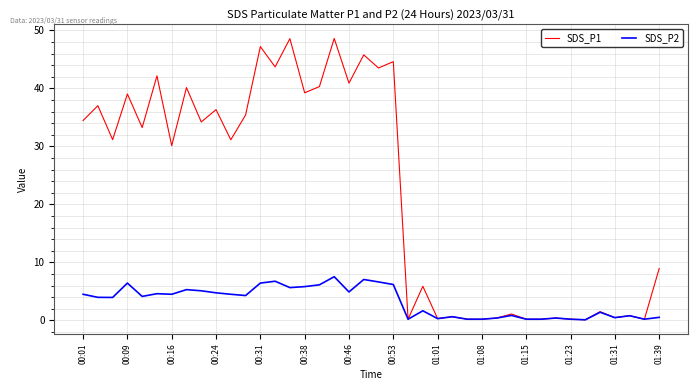

What are all the series names shown in the legend?

SDS_P1, SDS_P2